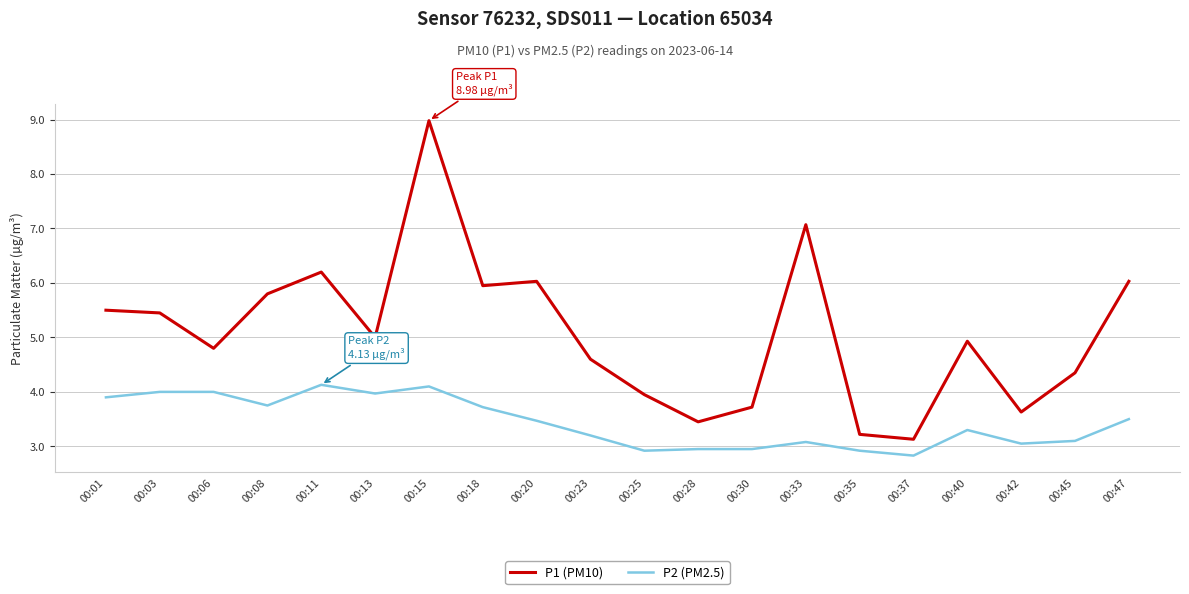

Which series changed the most between 00:33 and 00:40?

P1 (PM10)